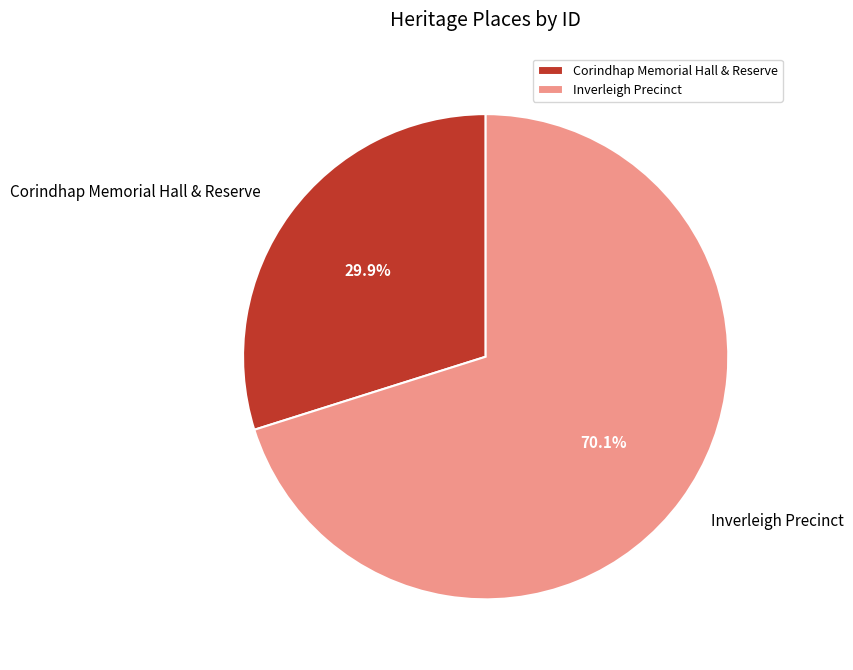

Combined, do Corindhap Memorial Hall & Reserve and Inverleigh Precinct account for over 50%?

Yes